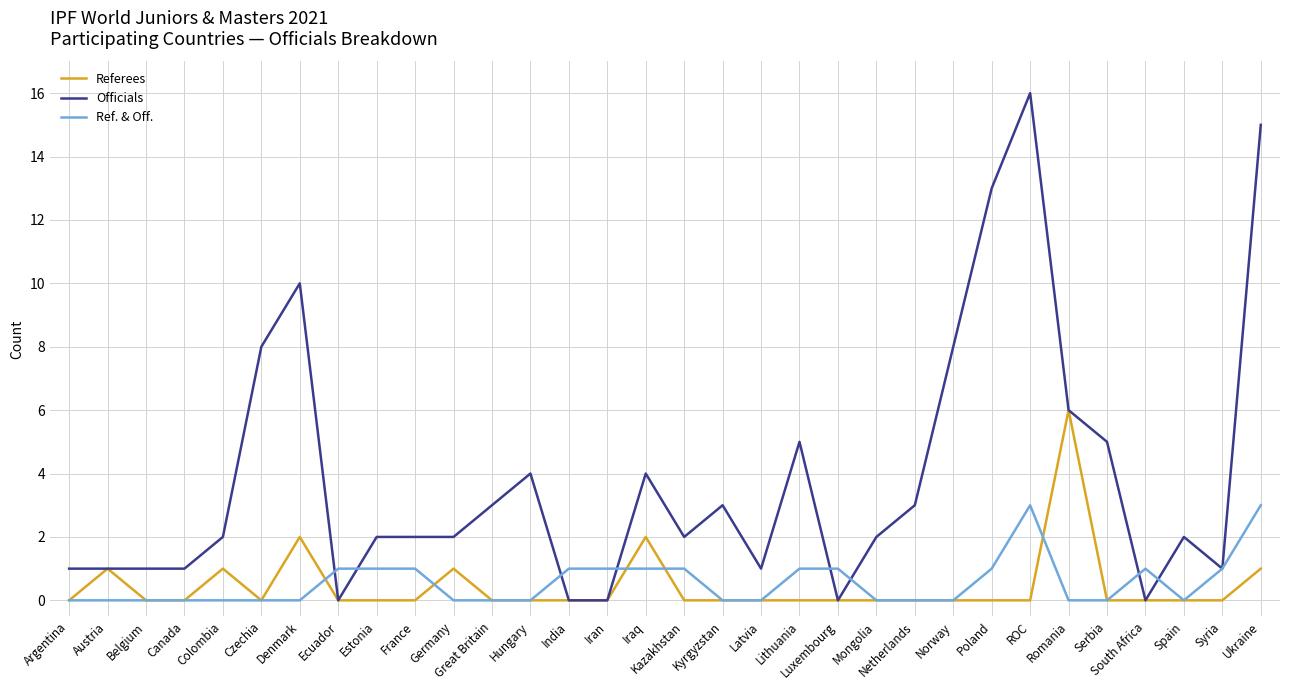

Between Canada and Kyrgyzstan, which series saw the biggest shift?

Officials